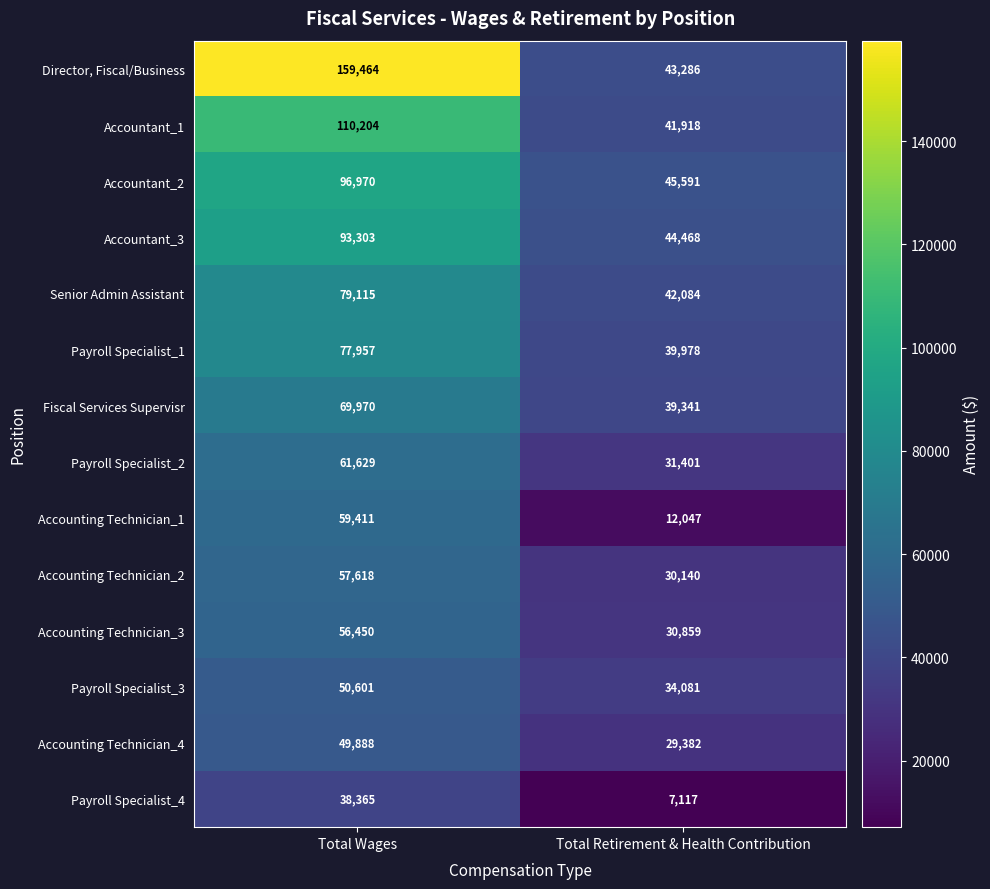

How many distinct data groups are displayed?

14